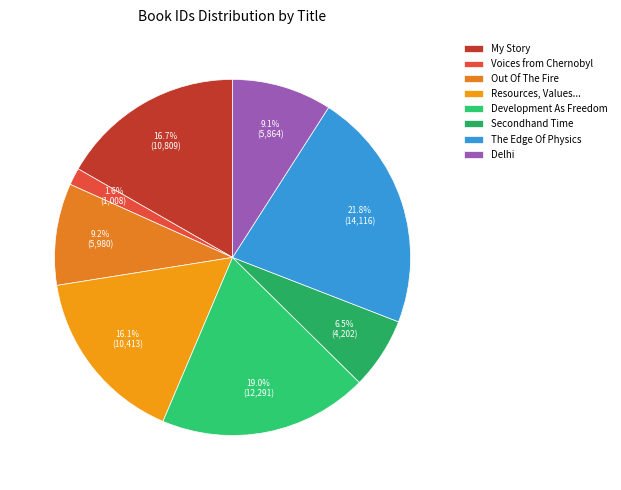

What is the change in value from My Story to Voices from Chernobyl?

-9801